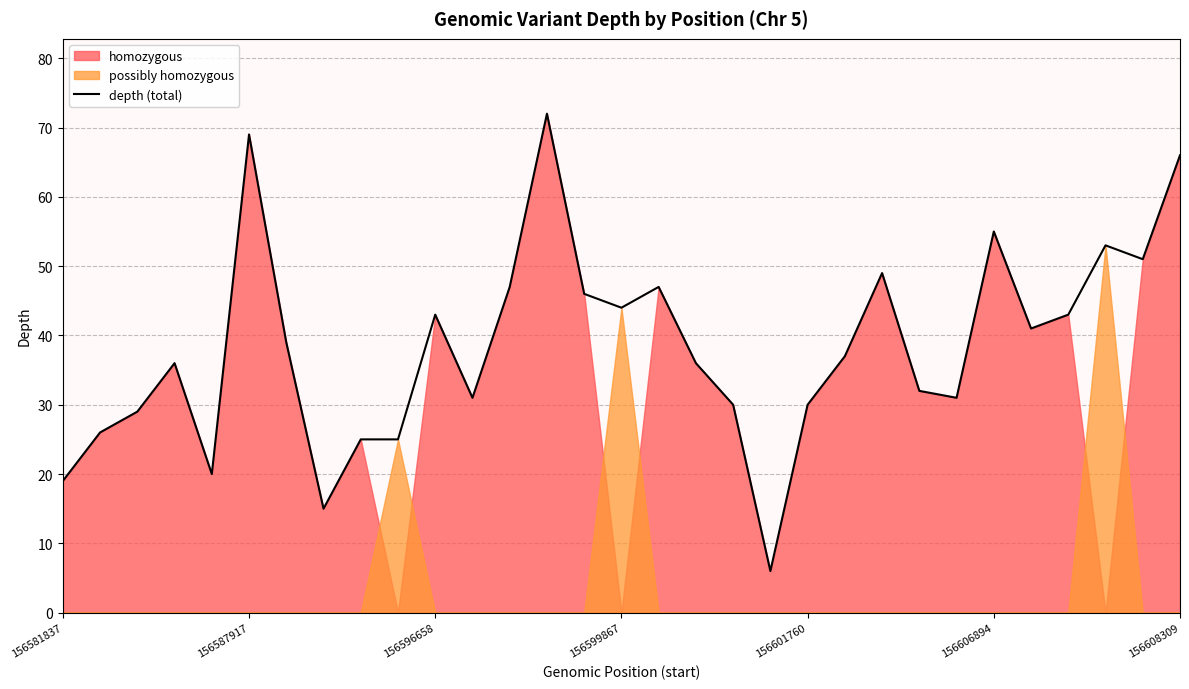

What is the ratio of the value at 18 to the value at 16?

0.6